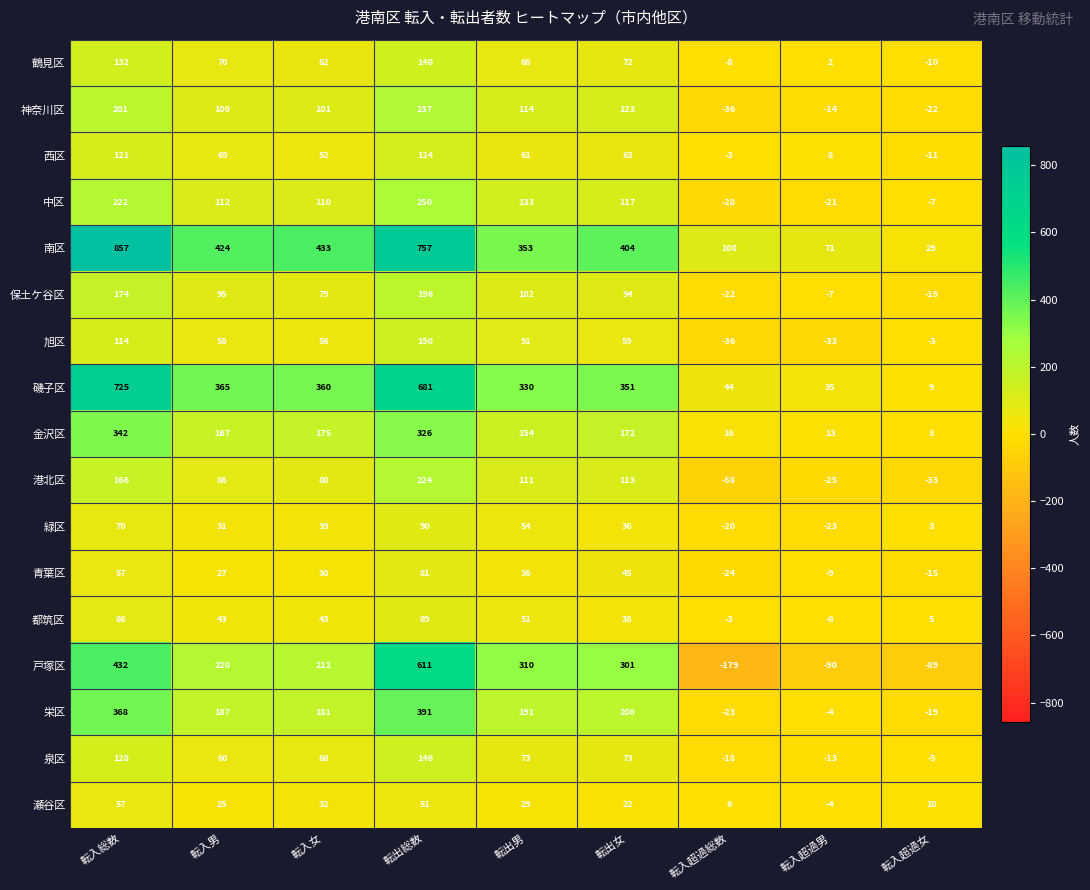

Which category has the lowest value across all series?

転入超過総数